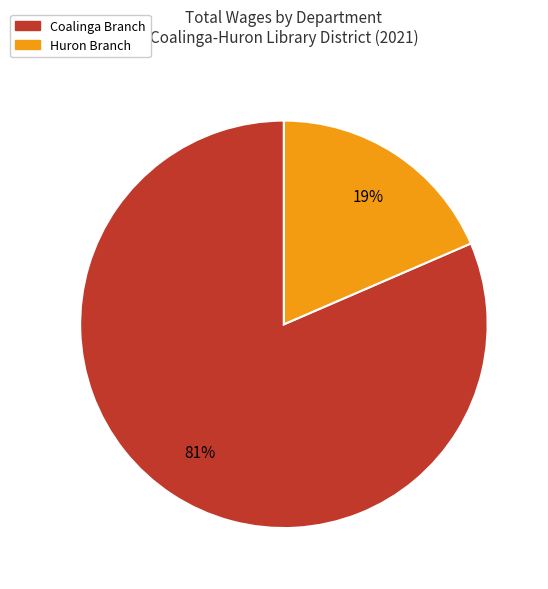

How many segments does this pie chart have?

2